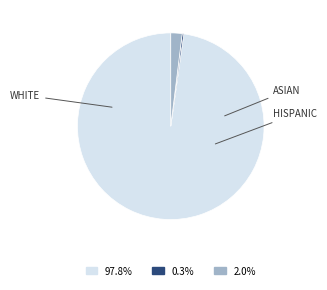

Is there a majority slice in this chart?

Yes